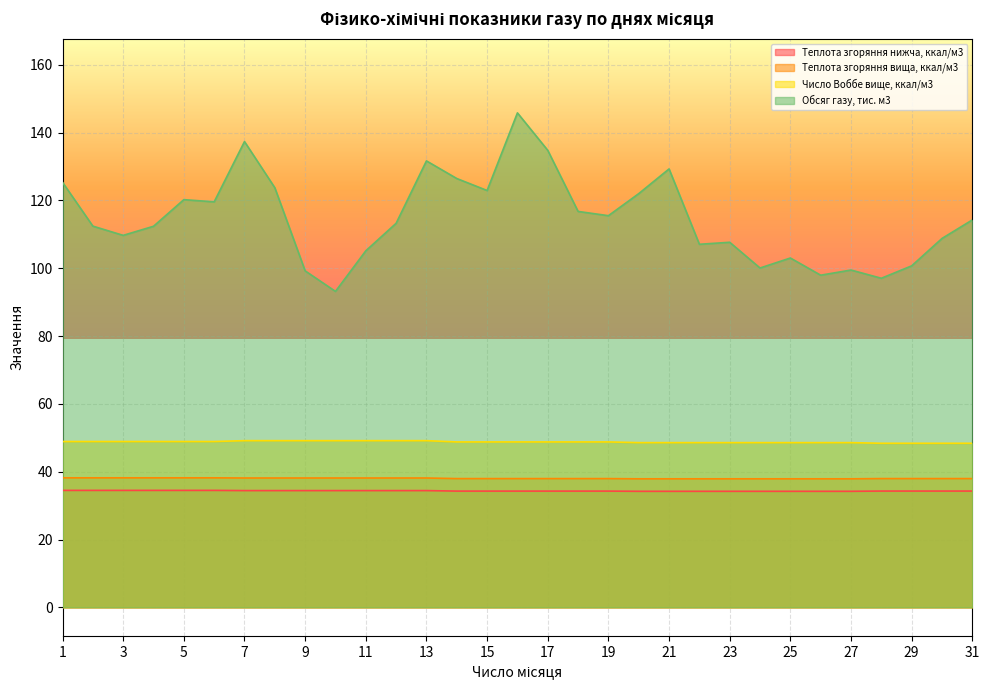

True or false: Теплота згоряння нижча, ккал/м3 has a value of 23.8 at 12.

False